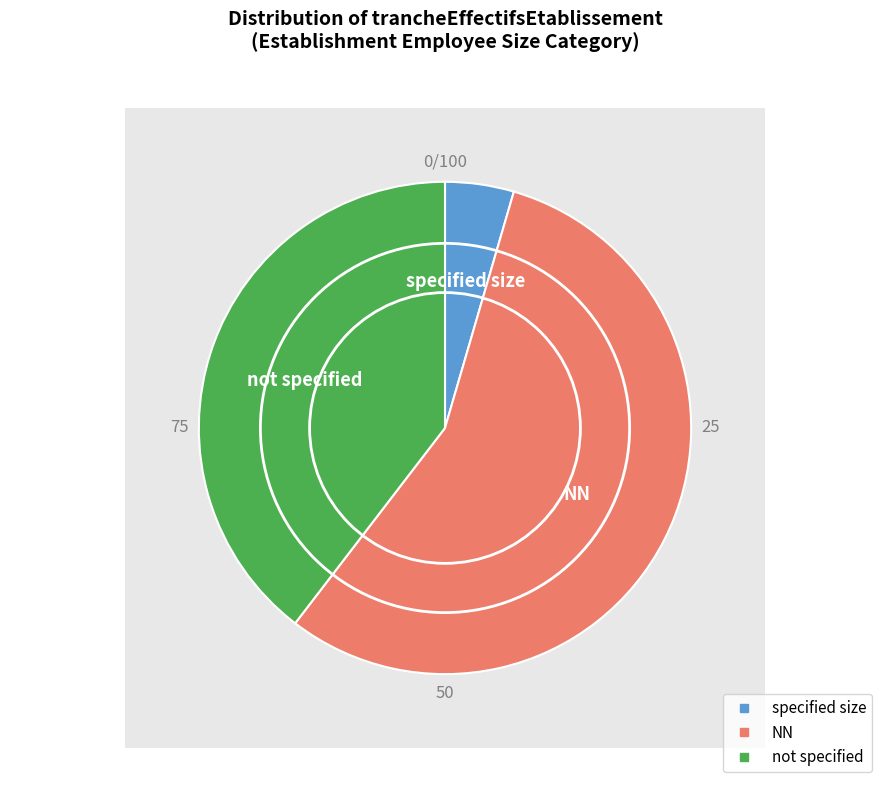

To the nearest percent, what is the difference between the largest and smallest slice percentages?

56%